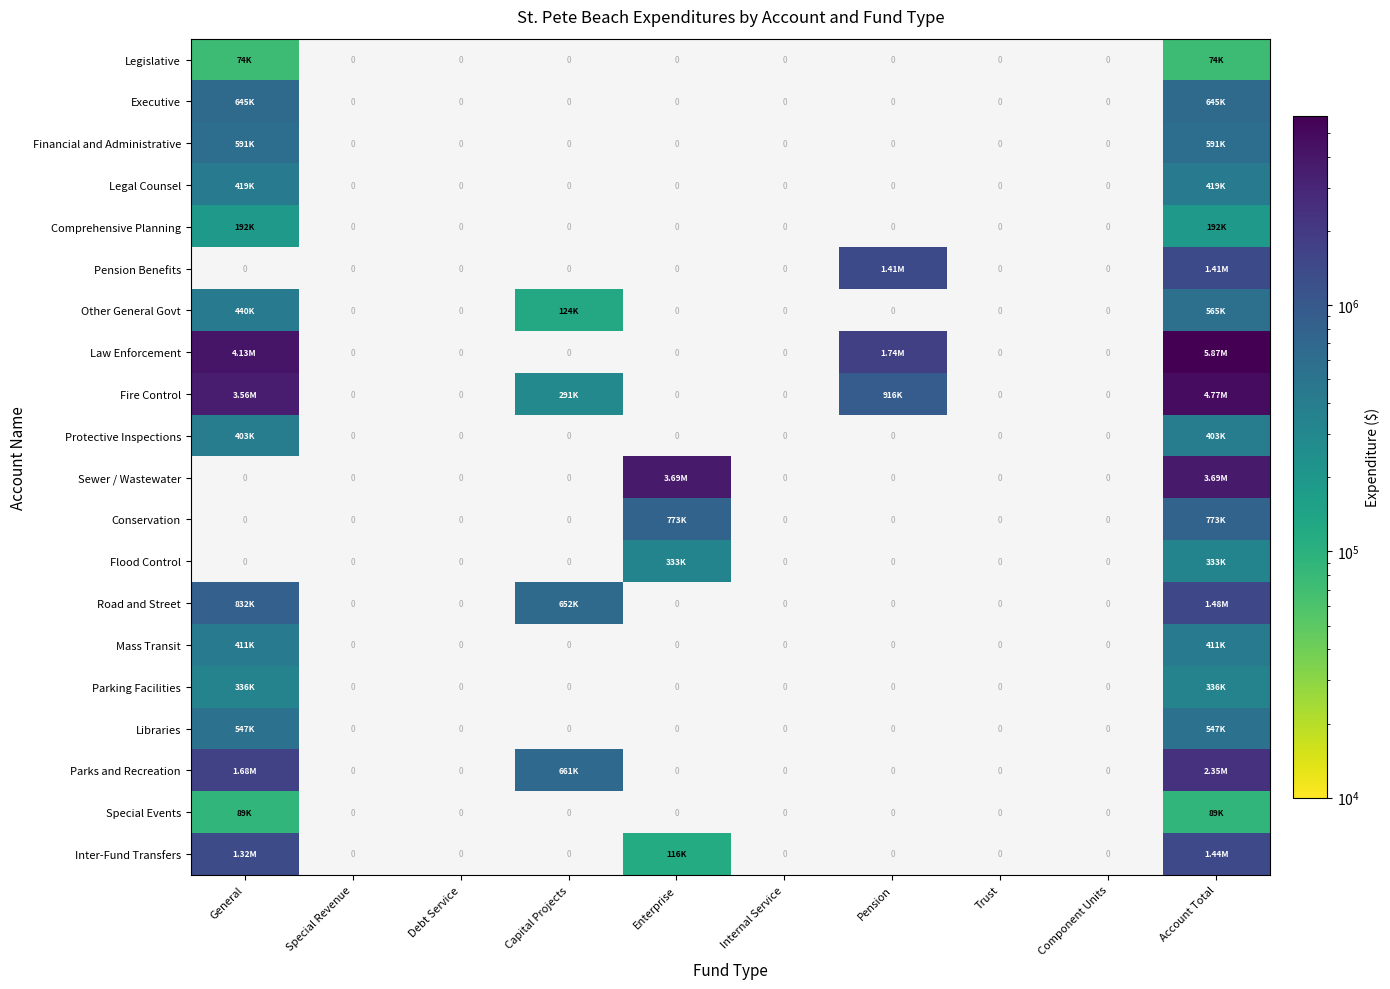

How many values in Sewer / Wastewater are above zero?

2